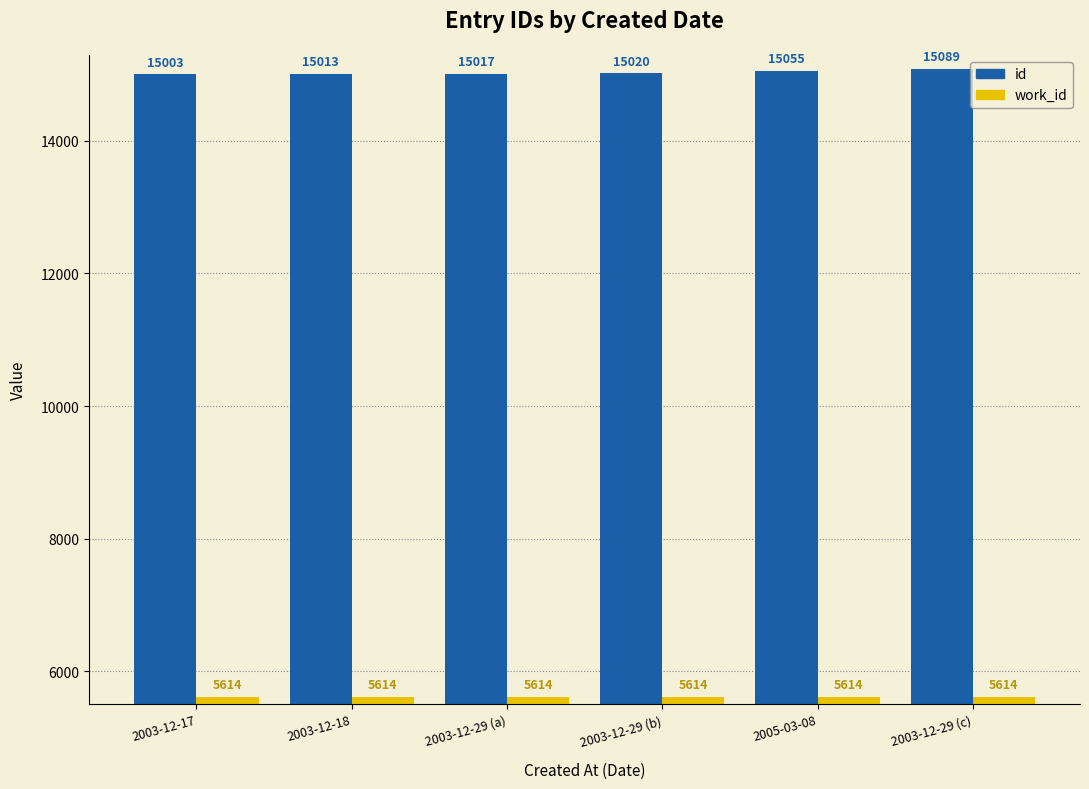

Is it true that work_id equals 2788 at 2005-03-08?

False